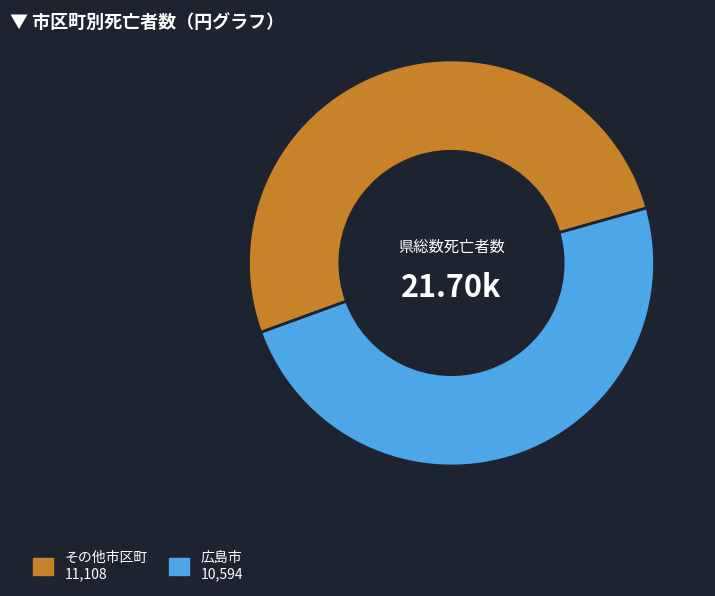

Is there a majority slice in this chart?

Yes